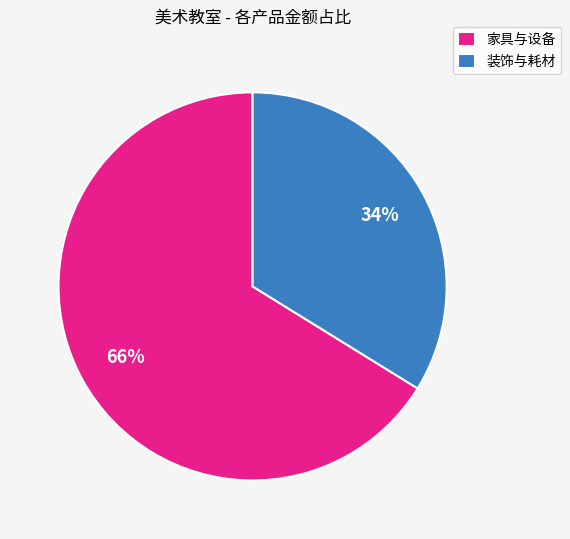

Is there any slice that represents more than half of the pie?

Yes